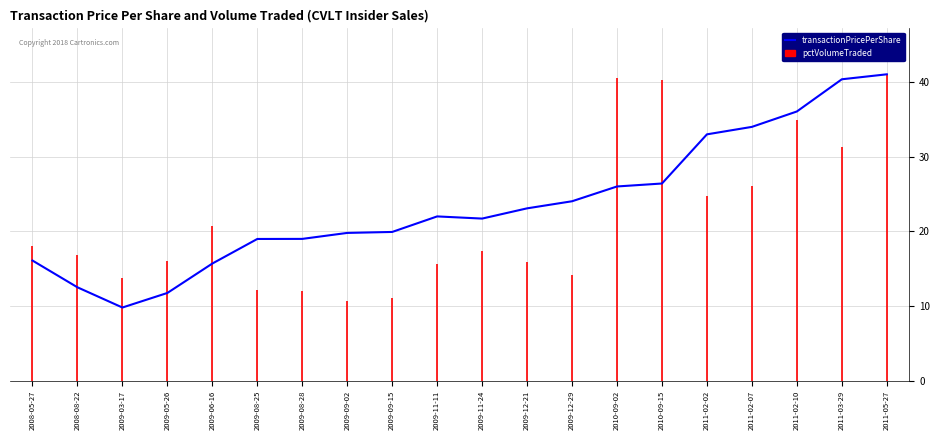

What is the difference between the maximum and minimum values?

31.2